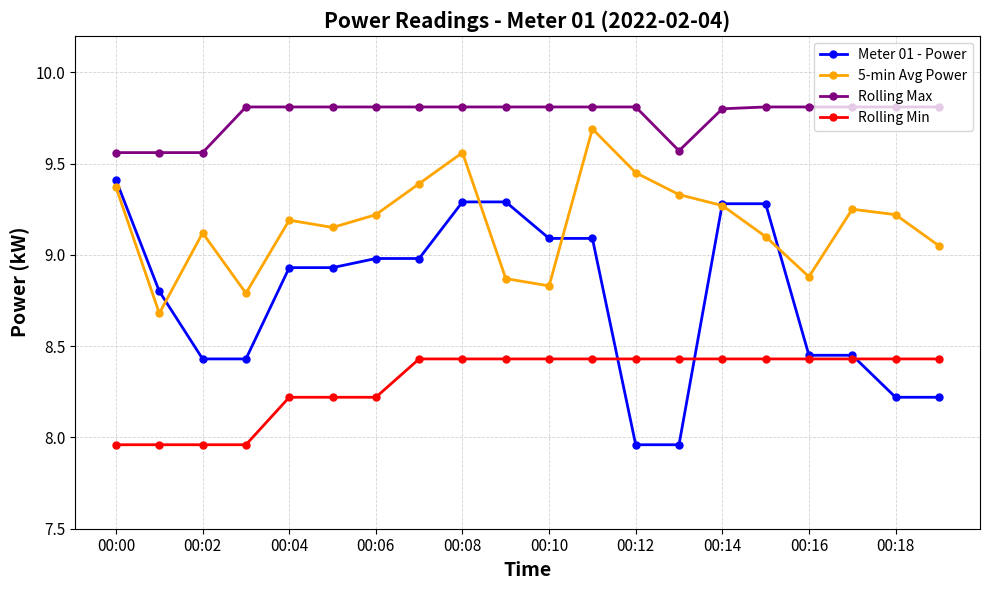

What is the value of the Meter 01 - Power point at the 8th from the left?

9.0